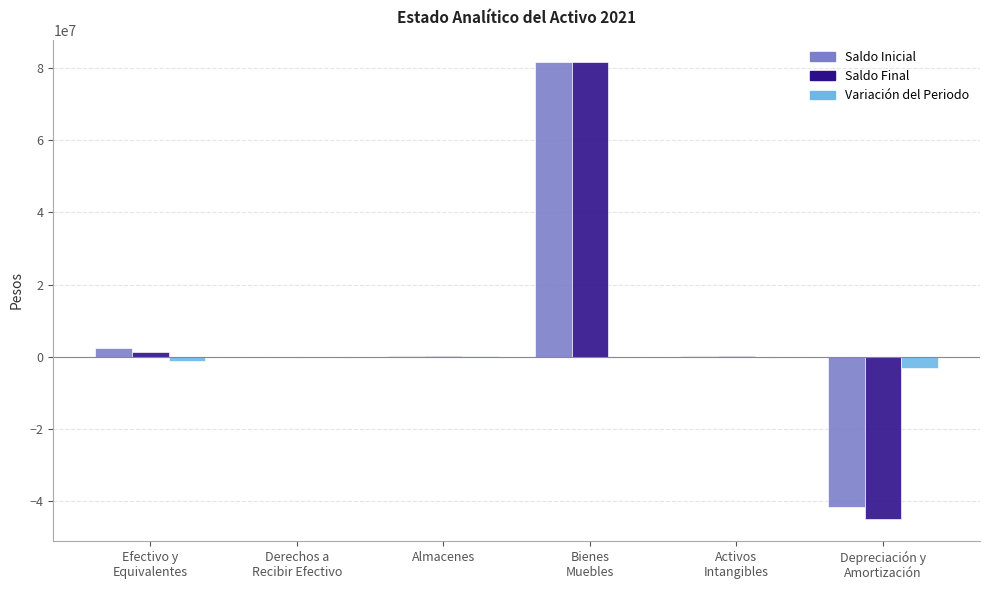

What is the sum of all Saldo Final values?

38220729